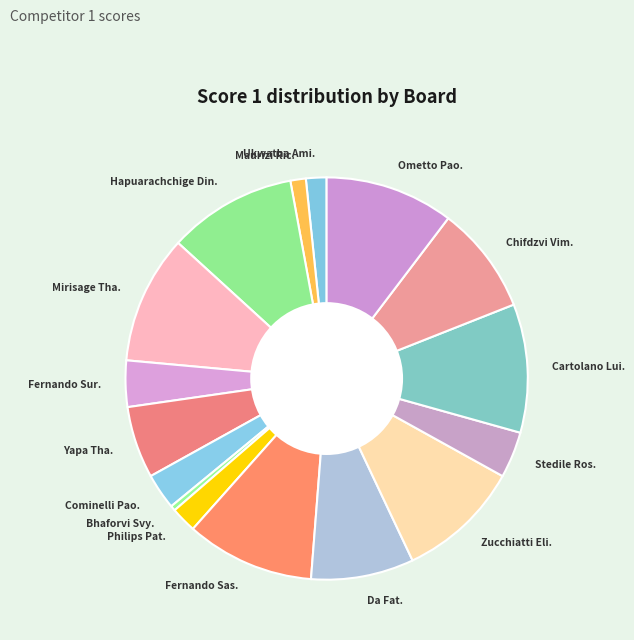

Which category has the smallest portion of the pie?

Bhaforvi Svy.